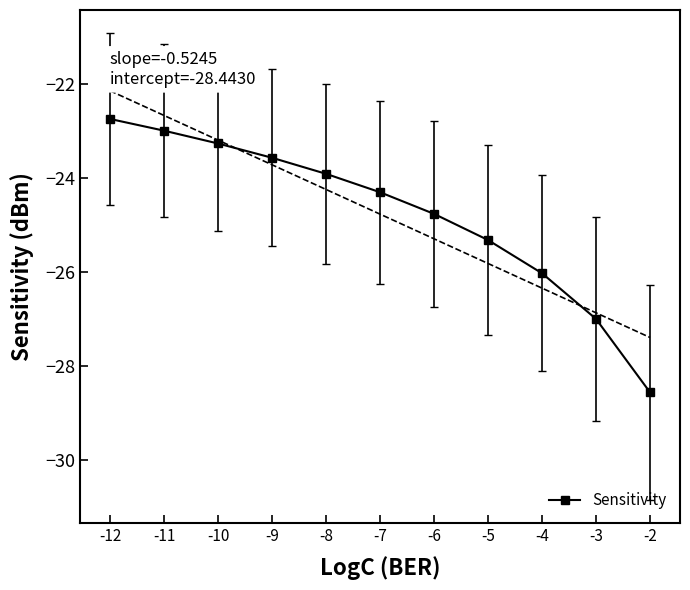

Is it true that the value at -9 is -13.3?

False